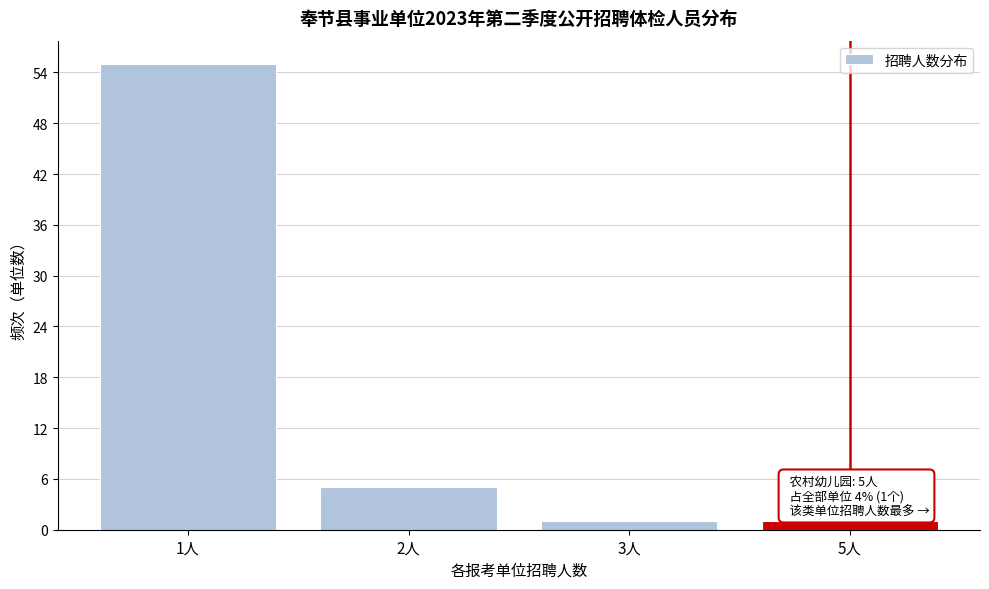

Reading left to right, what are all the values shown in this chart?

55	5	1	1